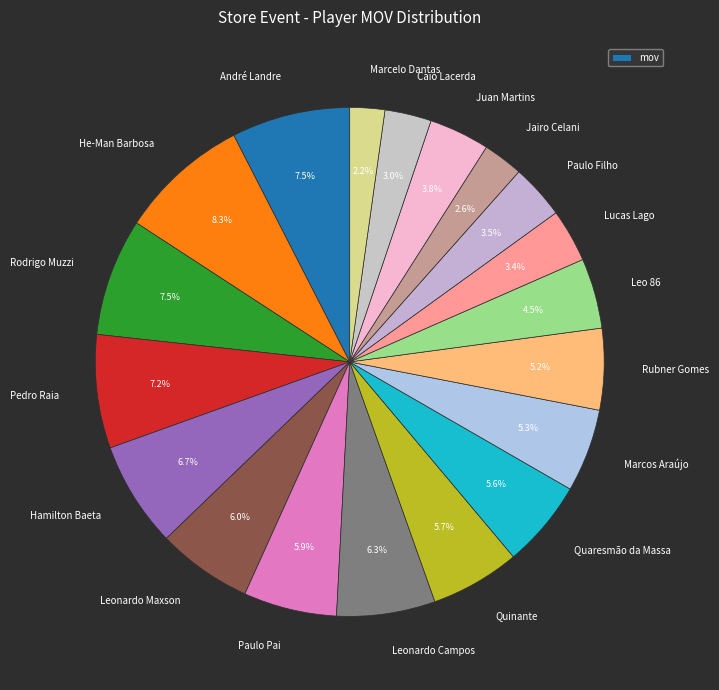

What percentage is NOT represented by André Landre?

92.5%